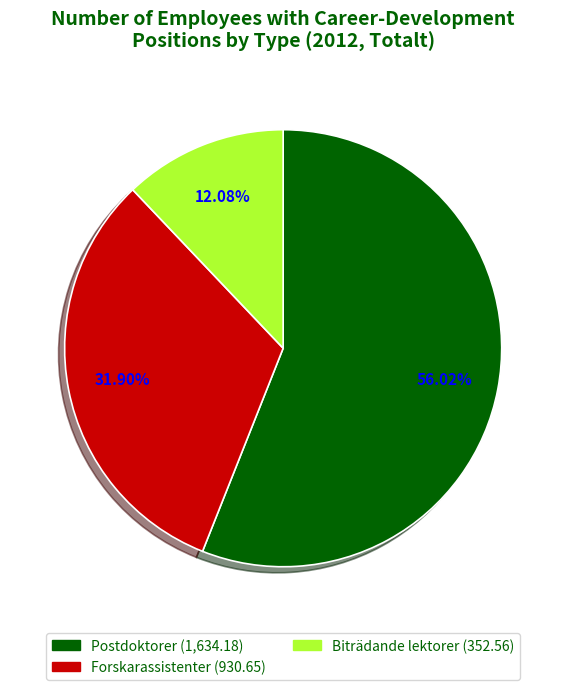

What is the ratio of the value at Forskarassistenter to the value at Biträdande lektorer?

2.6